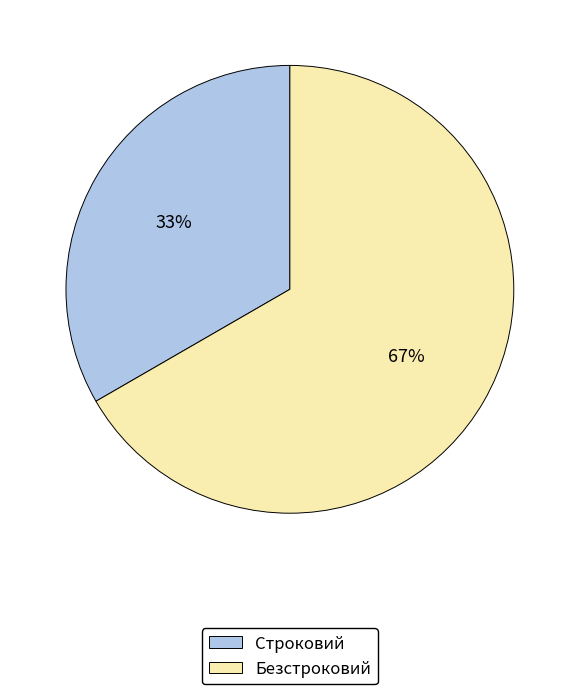

What is the smallest slice in the pie chart?

Строковий